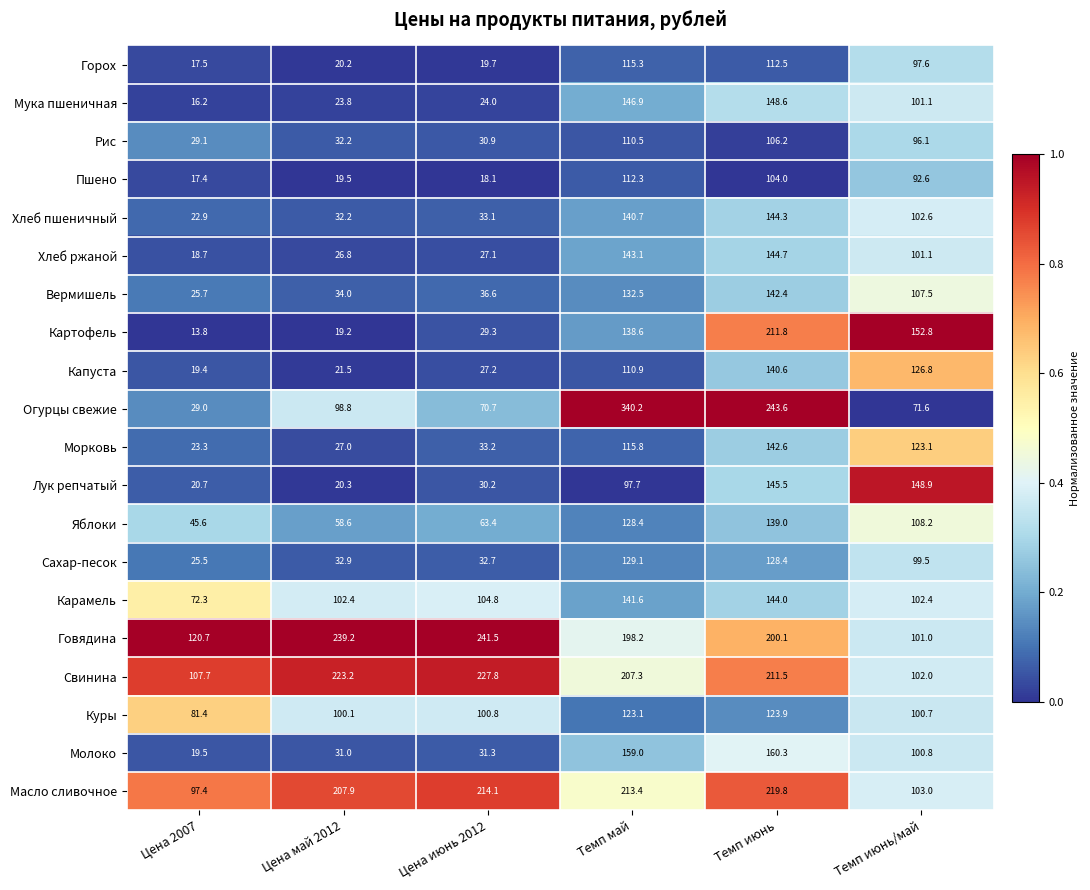

What is the difference between the Пшено values at Темп май and Цена май 2012?

92.8